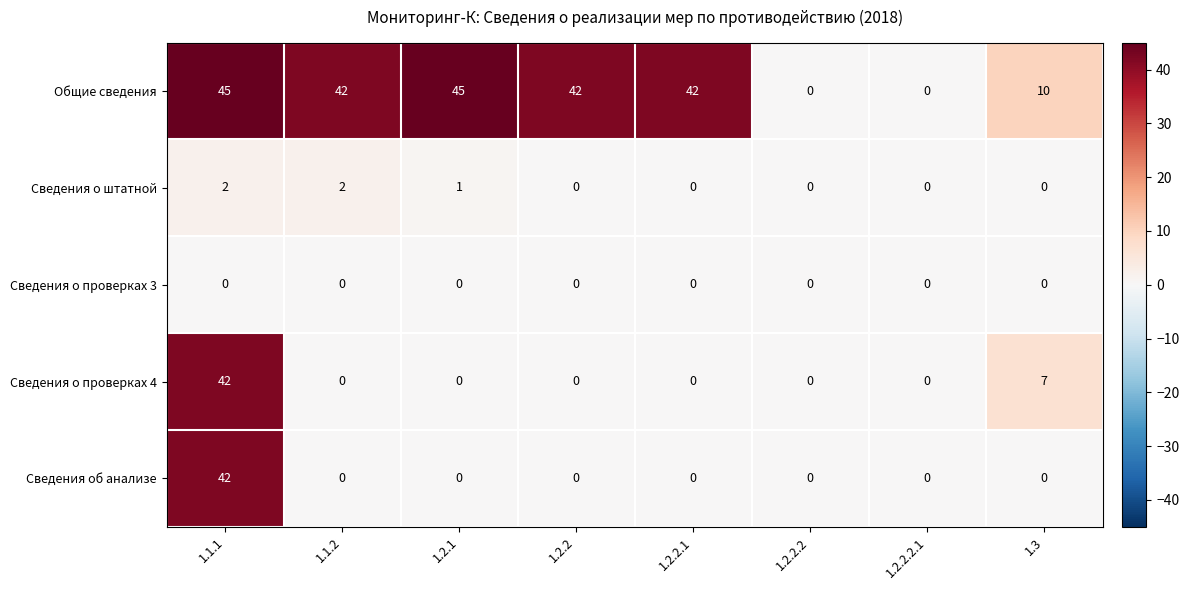

What is the difference between the highest and lowest values at 1.1.1?

45